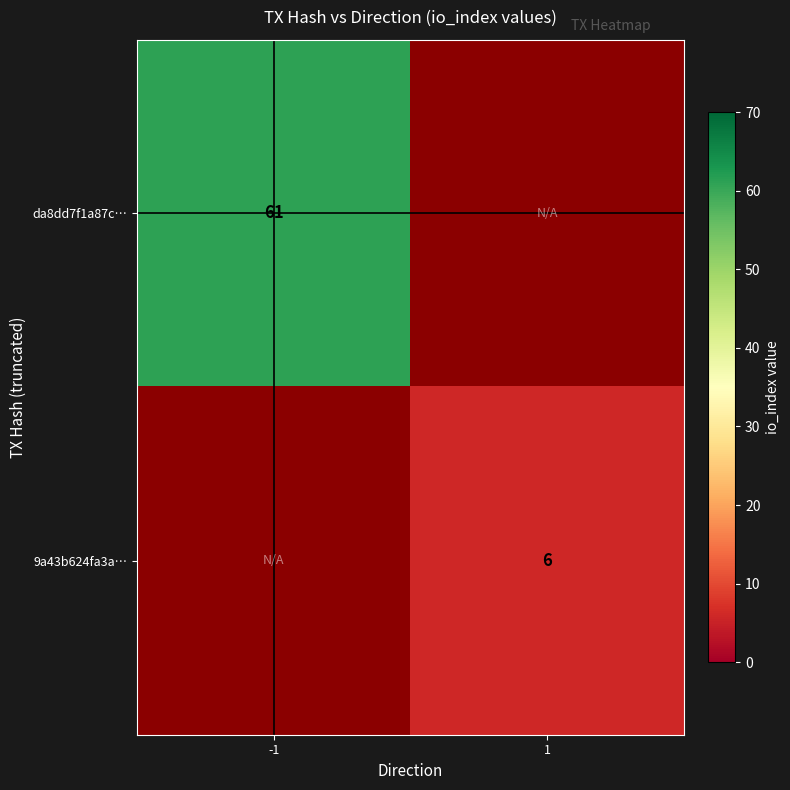

Is the value of da8dd7f1a87c… at -1 greater than the value of 9a43b624fa3a… at 1?

Yes